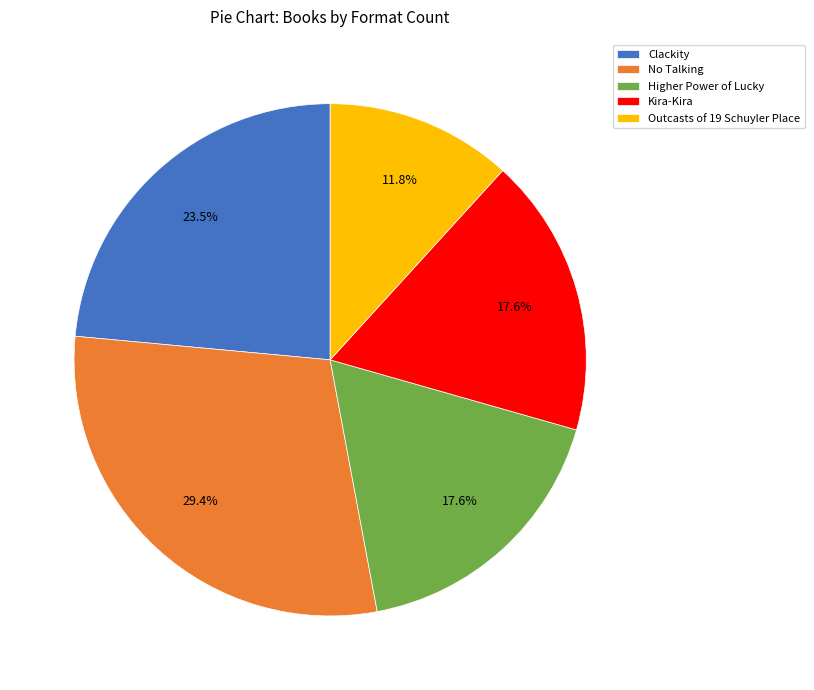

To the nearest percent, what is the average slice percentage?

20%